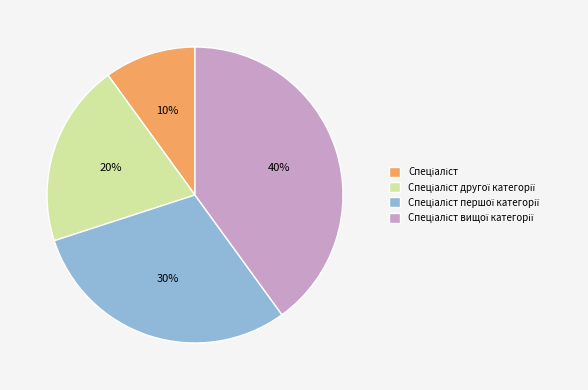

Is there any slice that represents more than half of the pie?

No